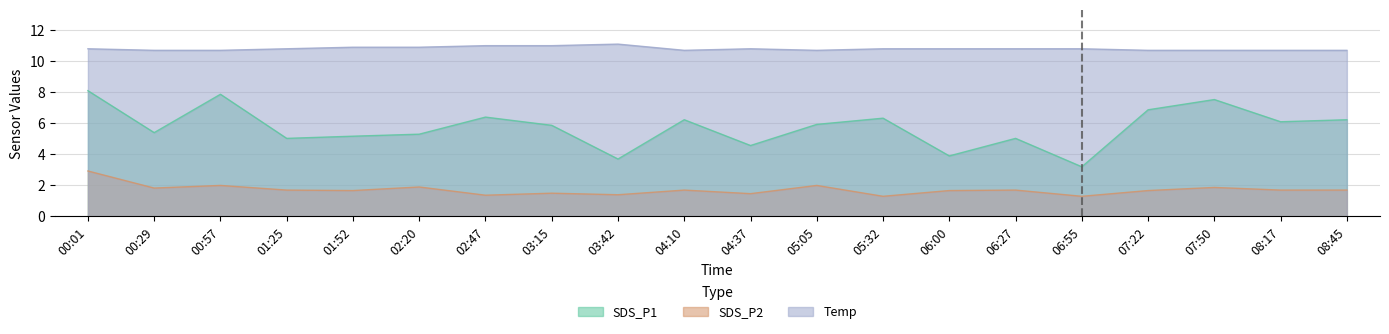

At which category does SDS_P1 reach its first local peak?

00:57